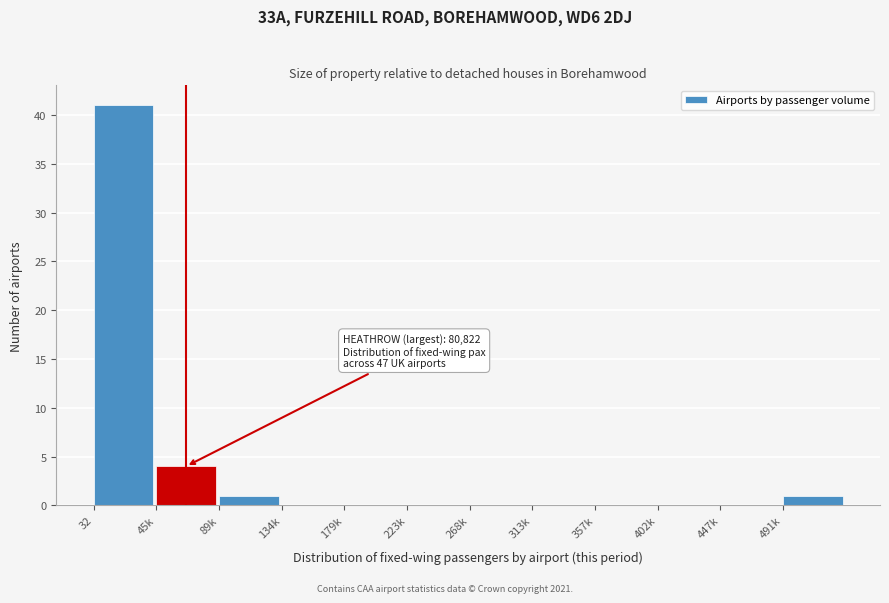

Reading left to right, what are all the values shown in this chart?

32=41	45k=4	89k=1	134k=0	179k=0	223k=0	268k=0	313k=0	357k=0	402k=0	447k=0	491k=1